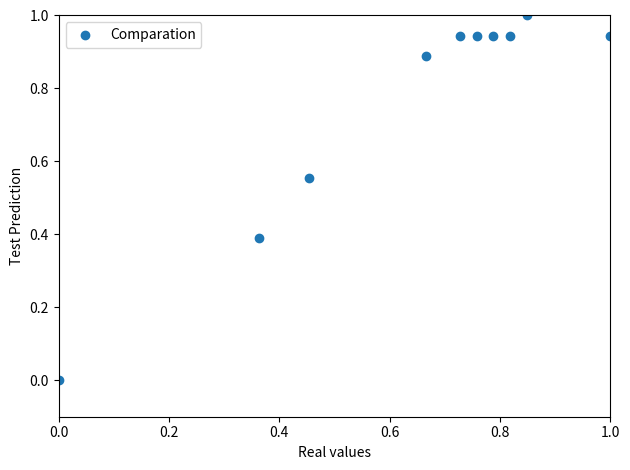

What is the range of X values (max minus min)?

1.0